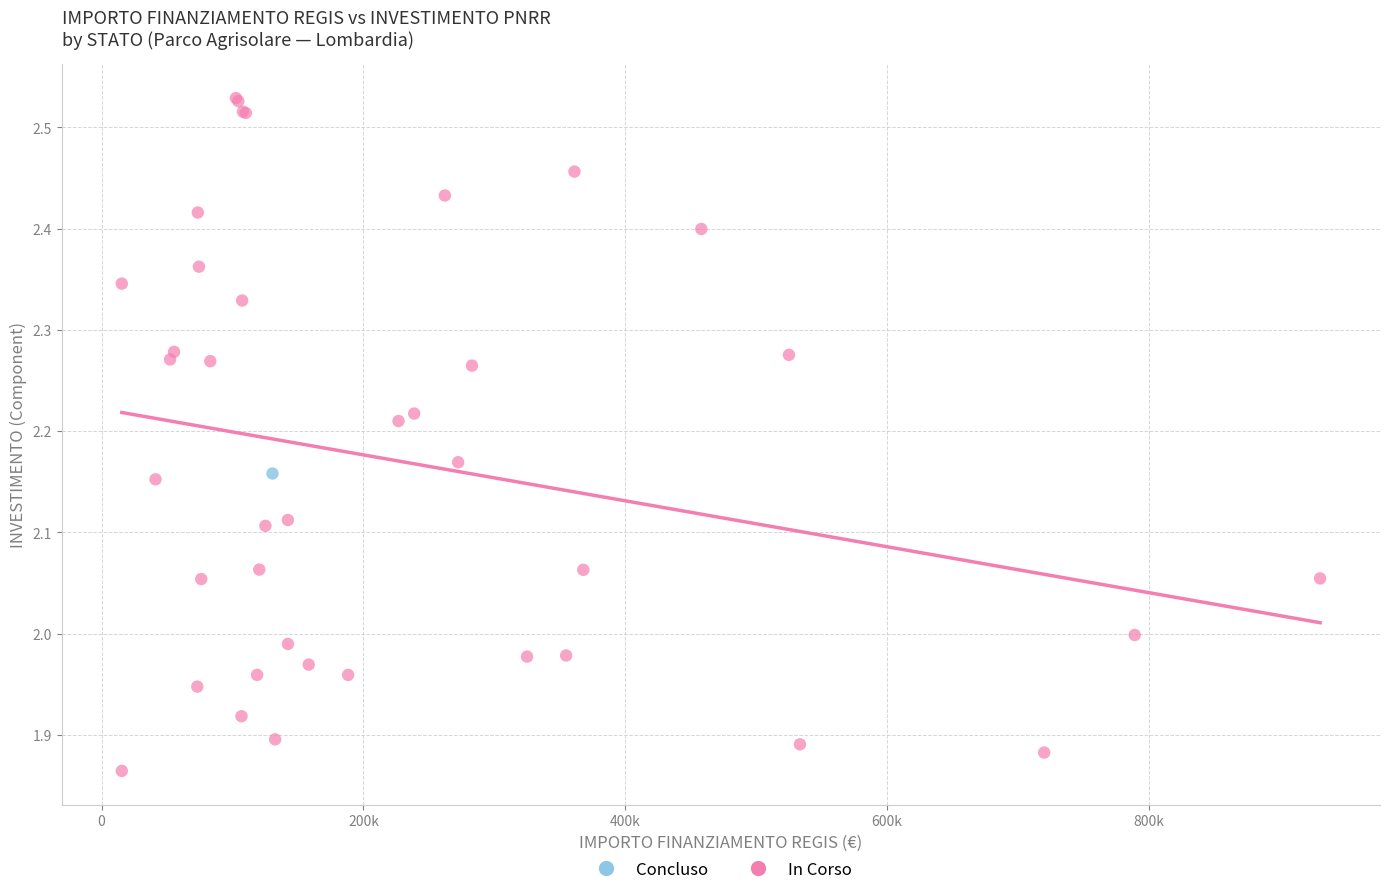

What are all the series names shown in the legend?

Concluso, In Corso